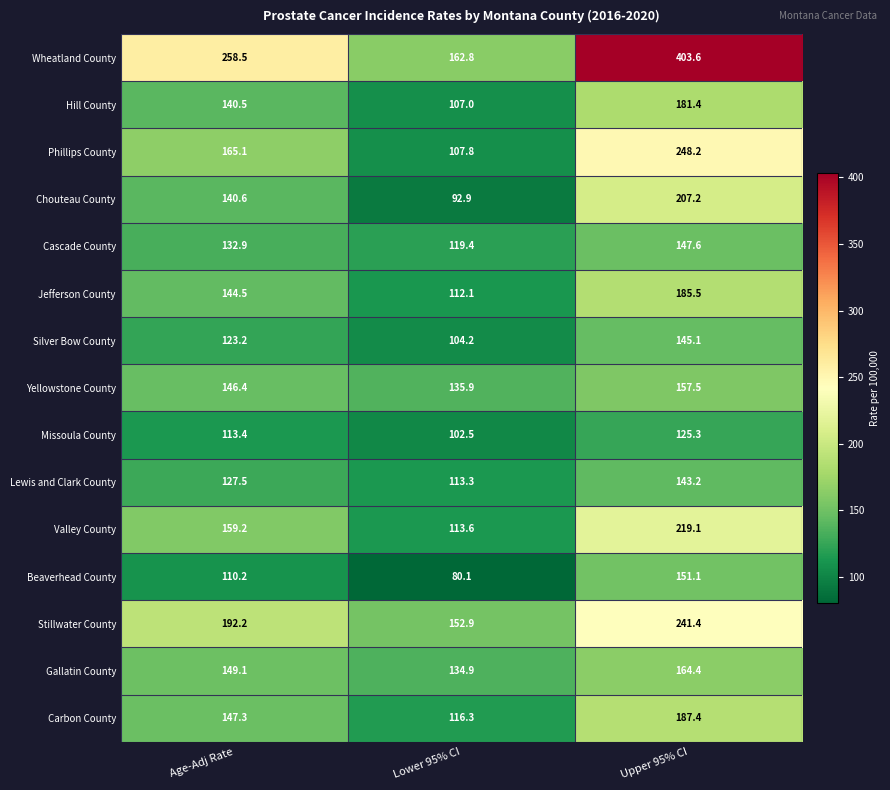

How many series are shown in this chart?

15